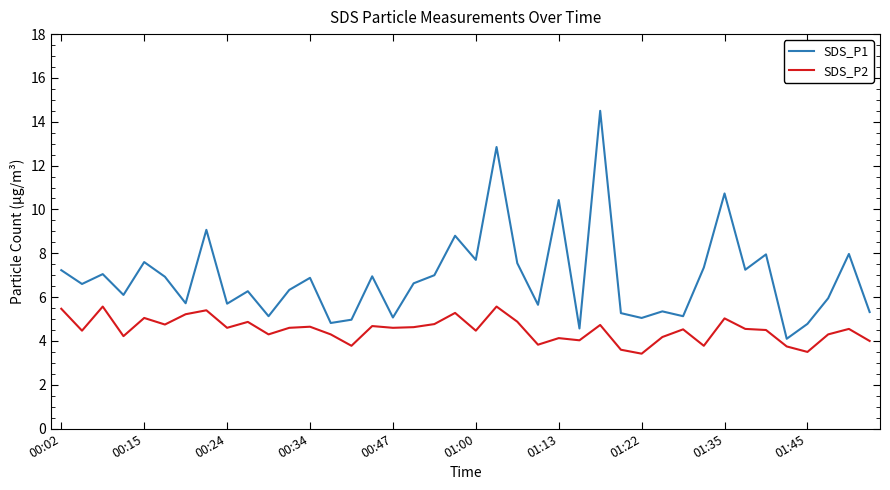

Which series has the largest total across all categories?

SDS_P1